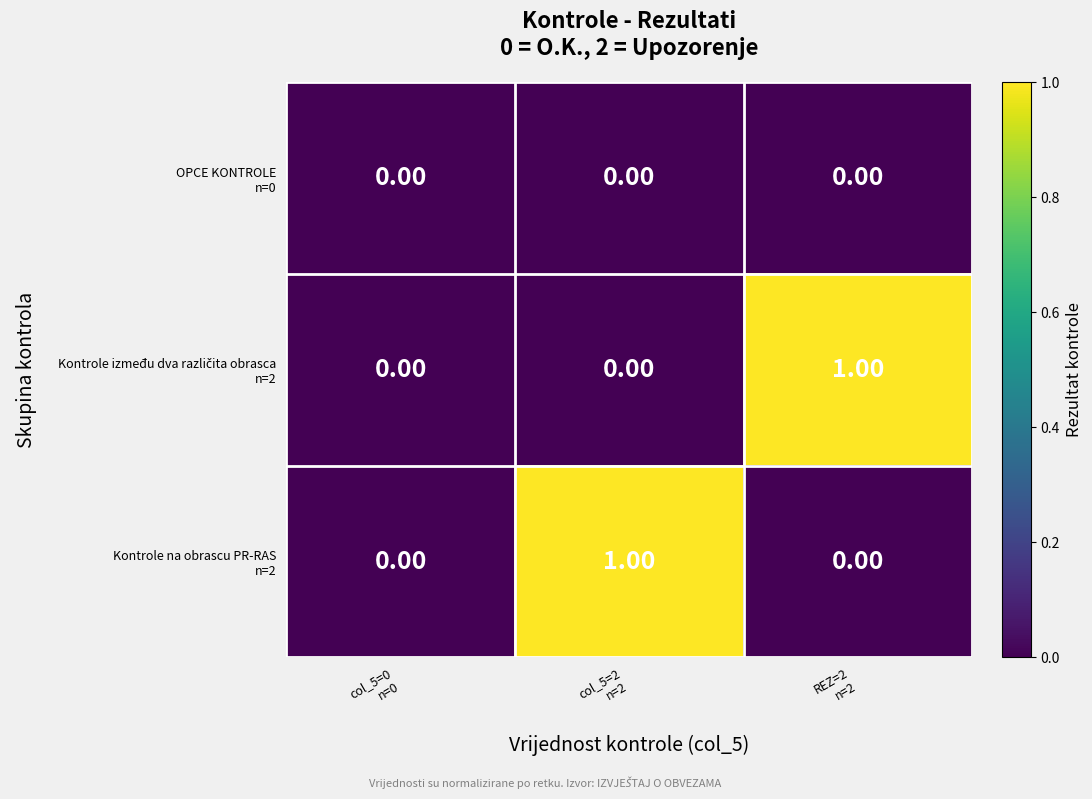

How many data points does each series have?

3